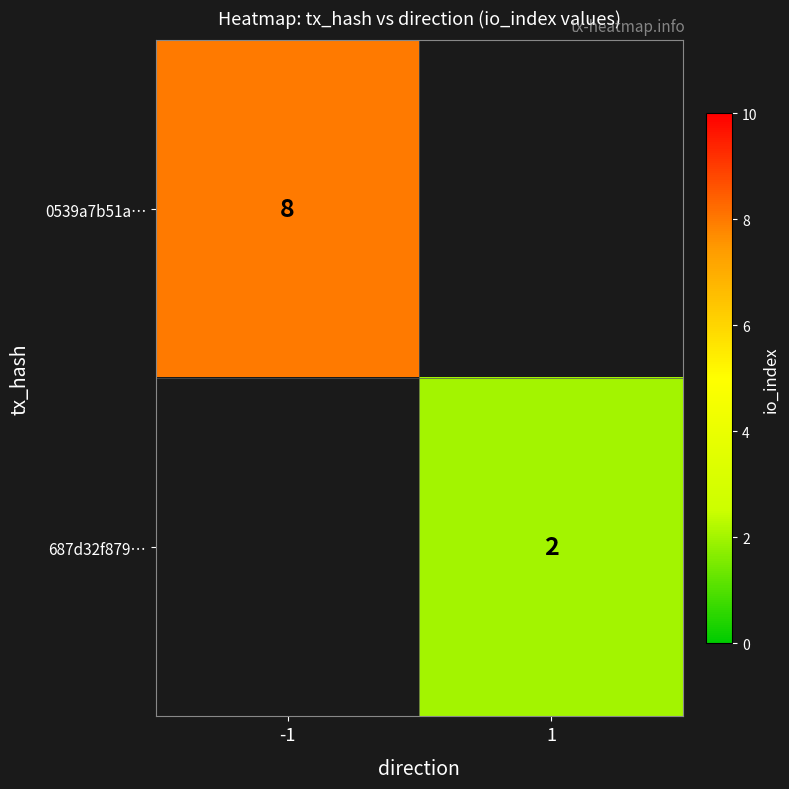

The 687d32f879… series shows 2 at 1. True or false?

True